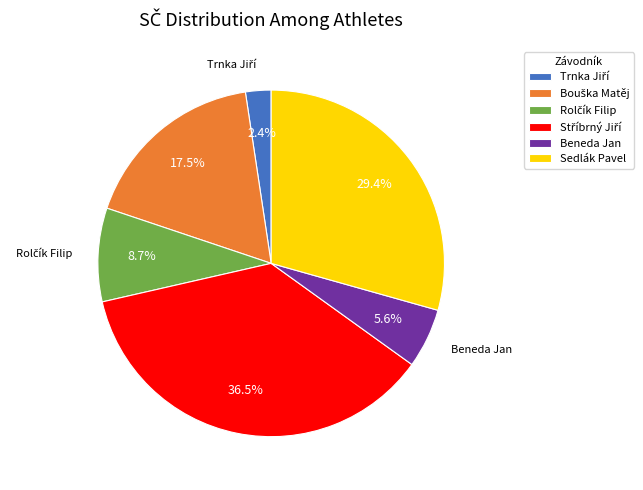

Is it true that Sedlák Pavel is 29% of the pie?

True